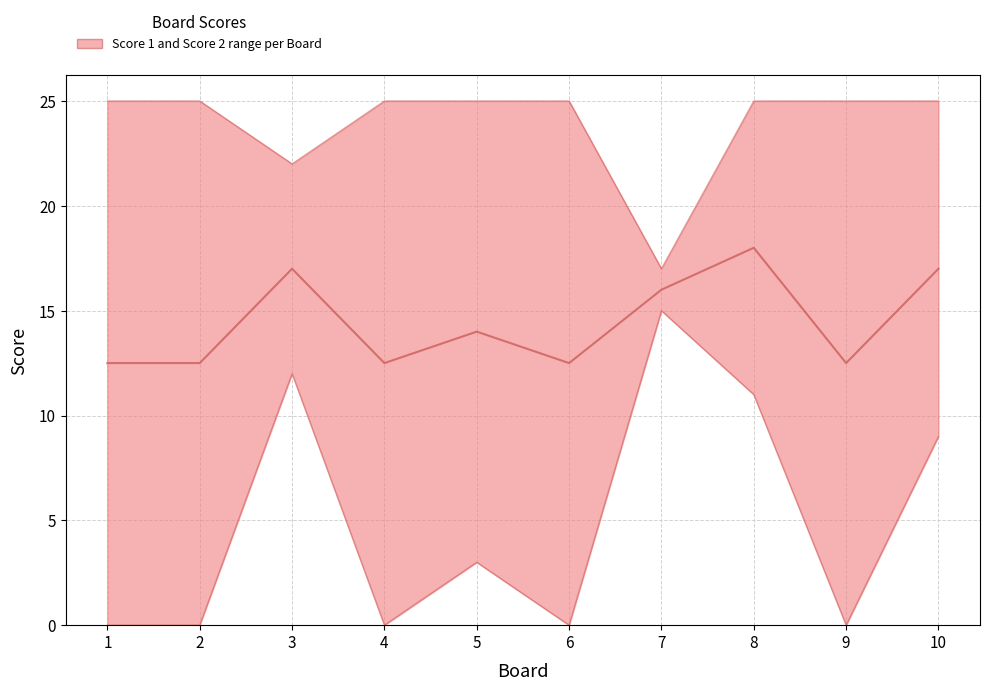

True or false: Midpoint (Score 1 & Score 2) and Score 1 intersect in this chart.

False